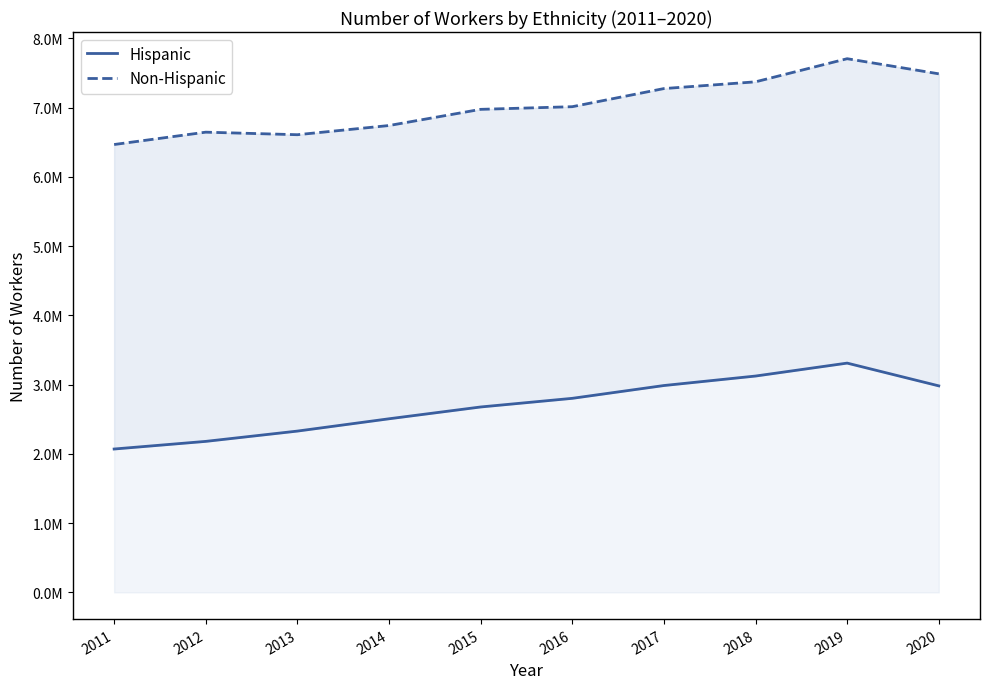

Read the Non-Hispanic value at 2011, to the nearest 100.

6466400